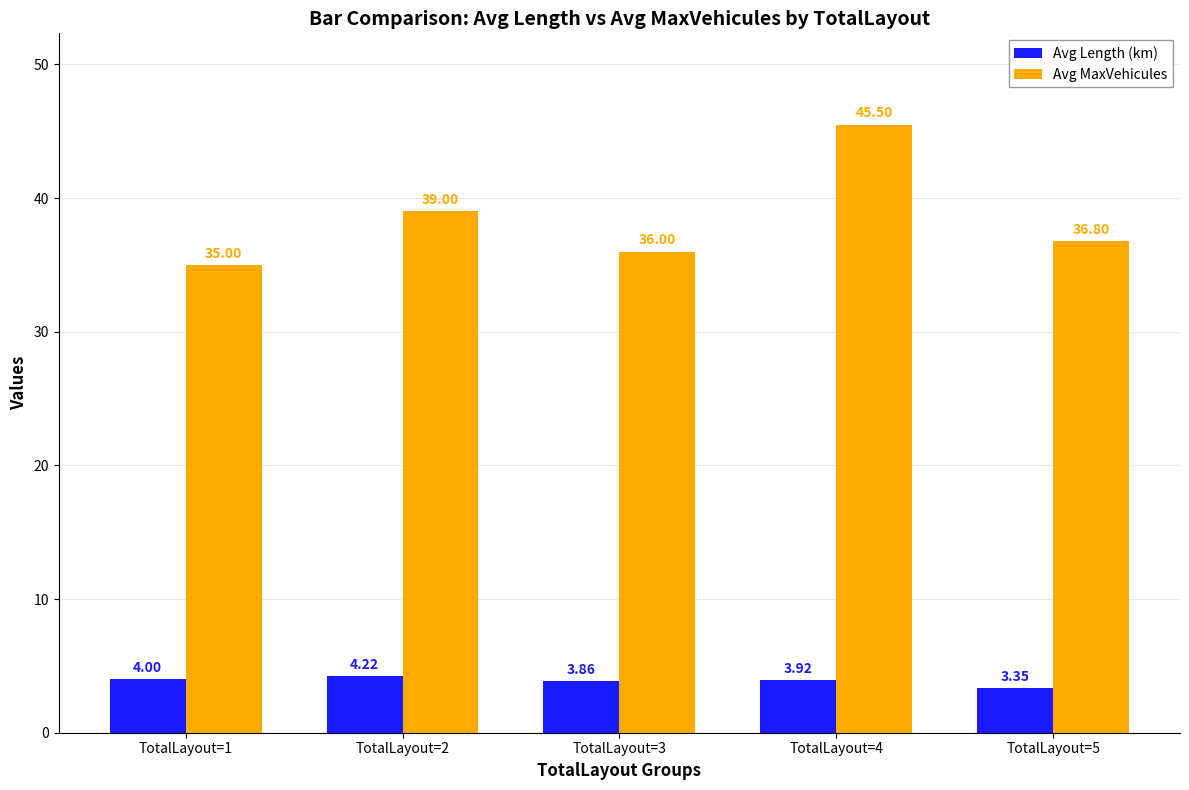

What is the total value across all series at TotalLayout=4?

49.4